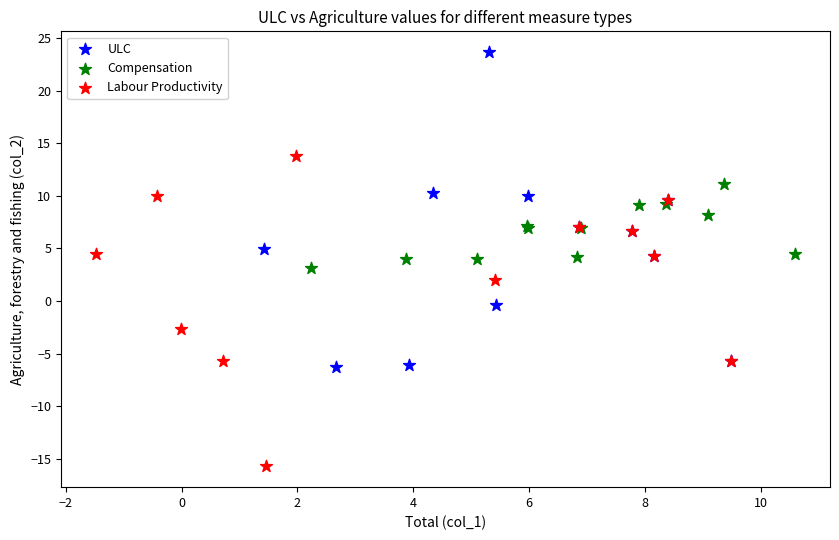

Which series reaches the minimum Y coordinate?

Labour Productivity